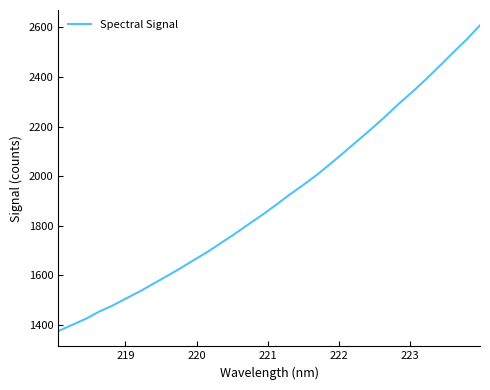

What is the difference between the maximum and minimum values?

1232.5